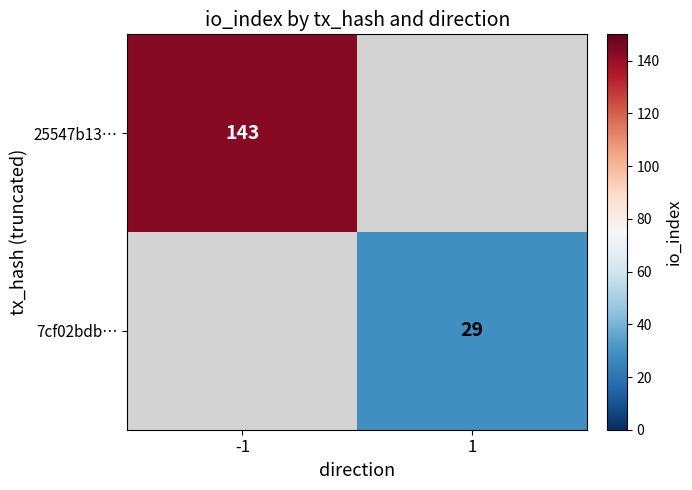

True or false: 7cf02bdb… has a value of 41 at 1.

False